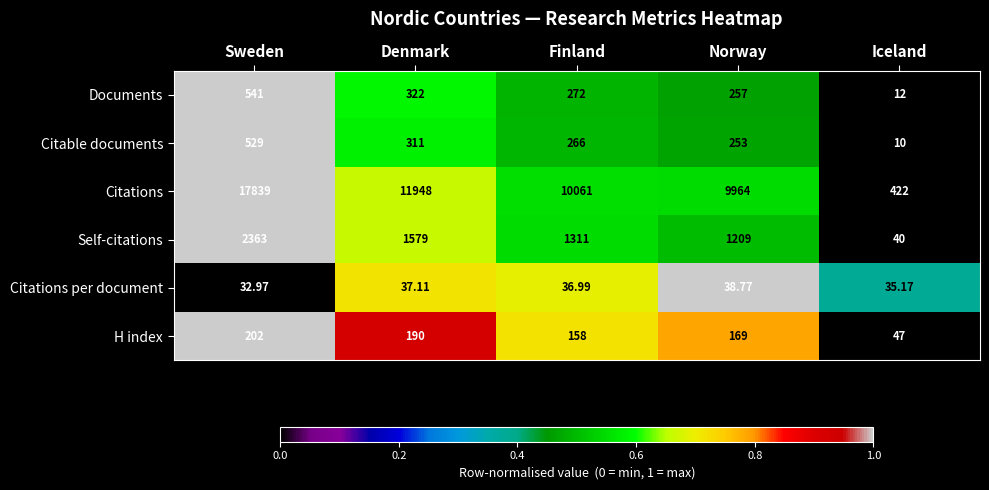

Rank the categories by Citable documents value from lowest to highest.

Iceland, Norway, Finland, Denmark, Sweden